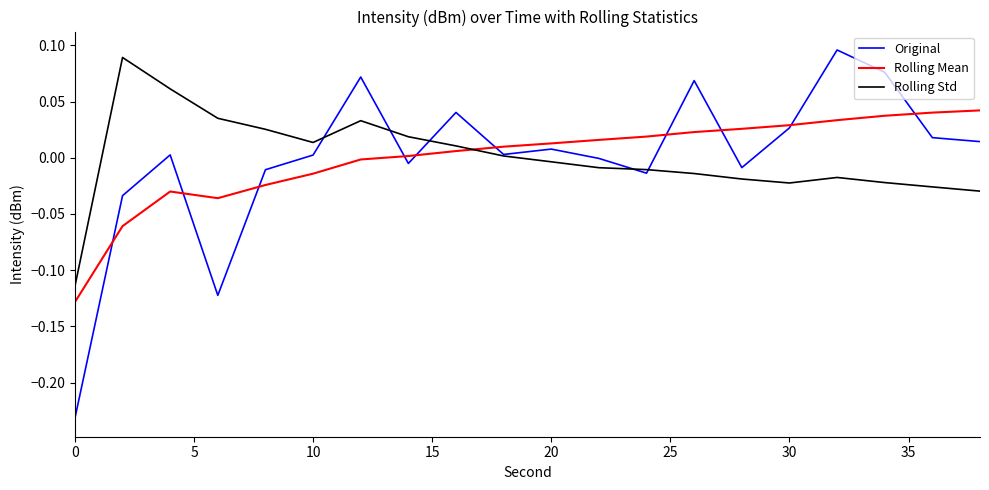

Which series has the largest range (max minus min)?

Original